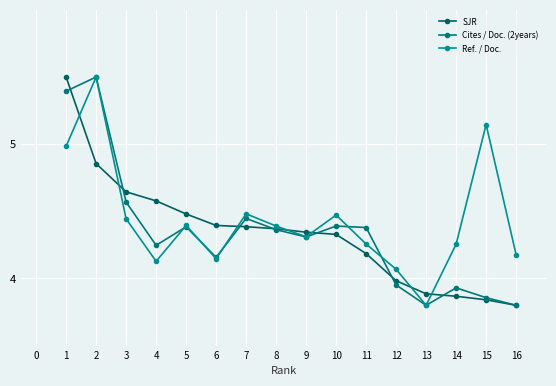

Between 11 and 9, which is larger?

9